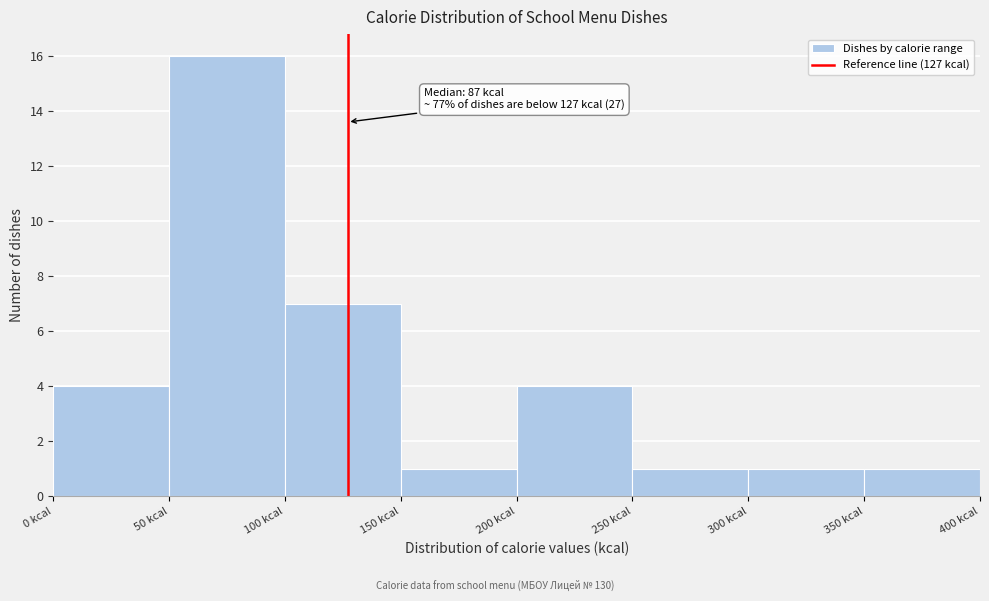

Which range on the x-axis has the tallest bar?

50 to 100